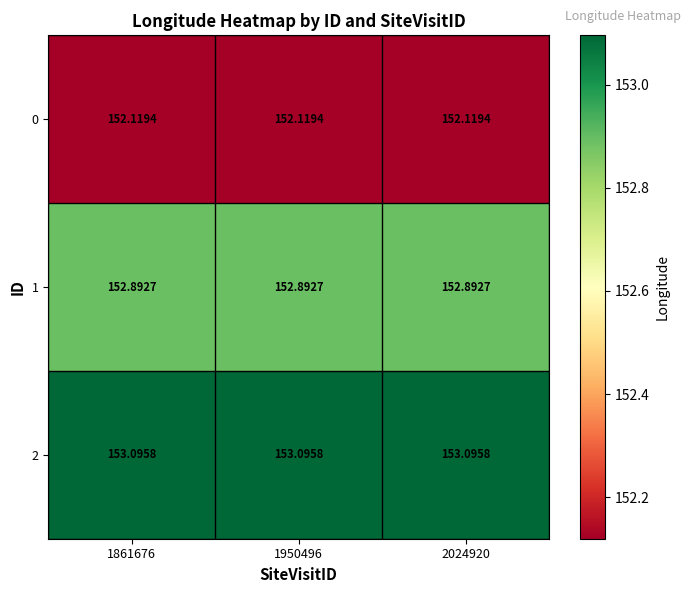

At how many categories does at least one series exceed 152?

3